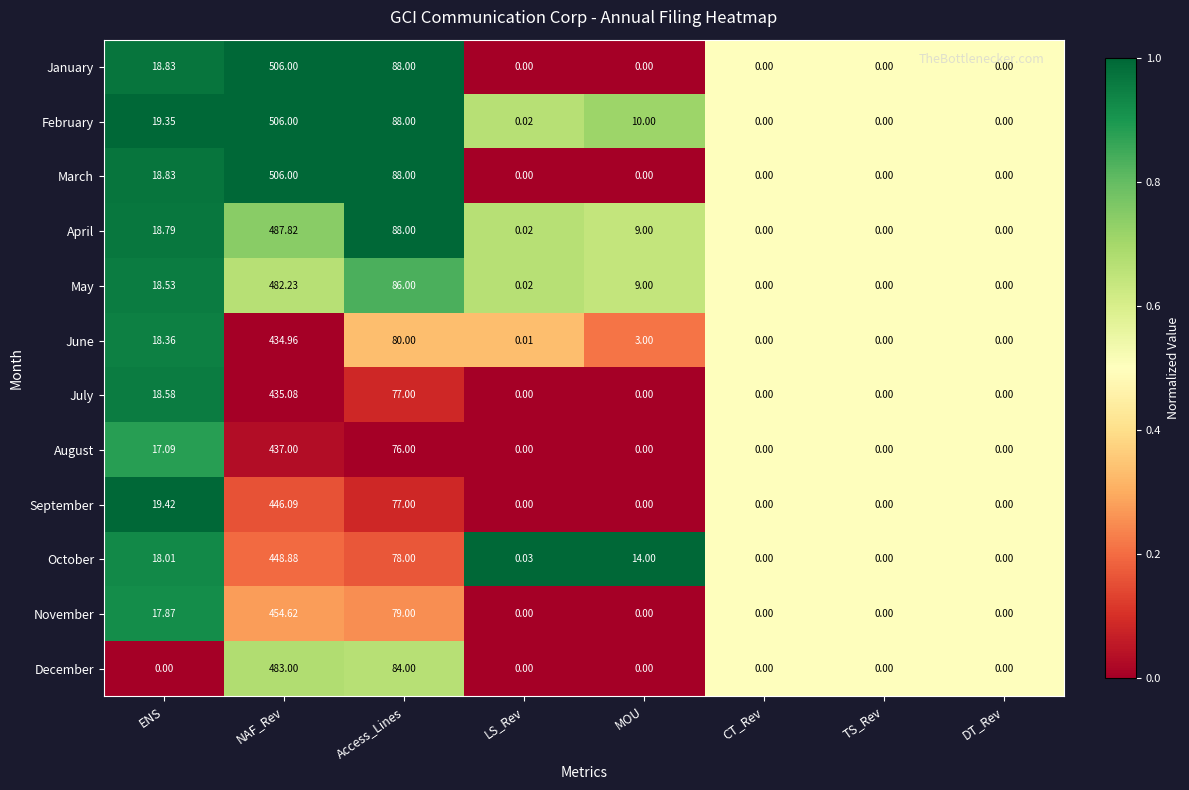

Which series changed the most between LS_Rev and DT_Rev?

October